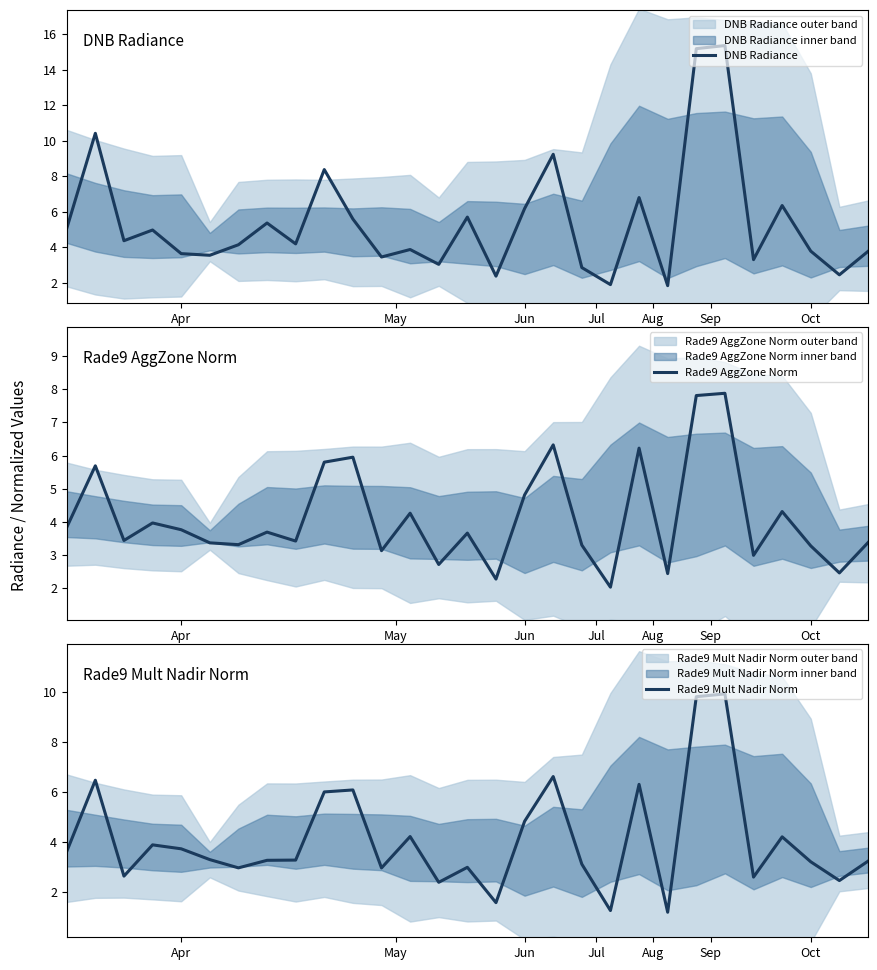

What is the difference between the second highest and minimum values in the DNB Radiance series?

13.3